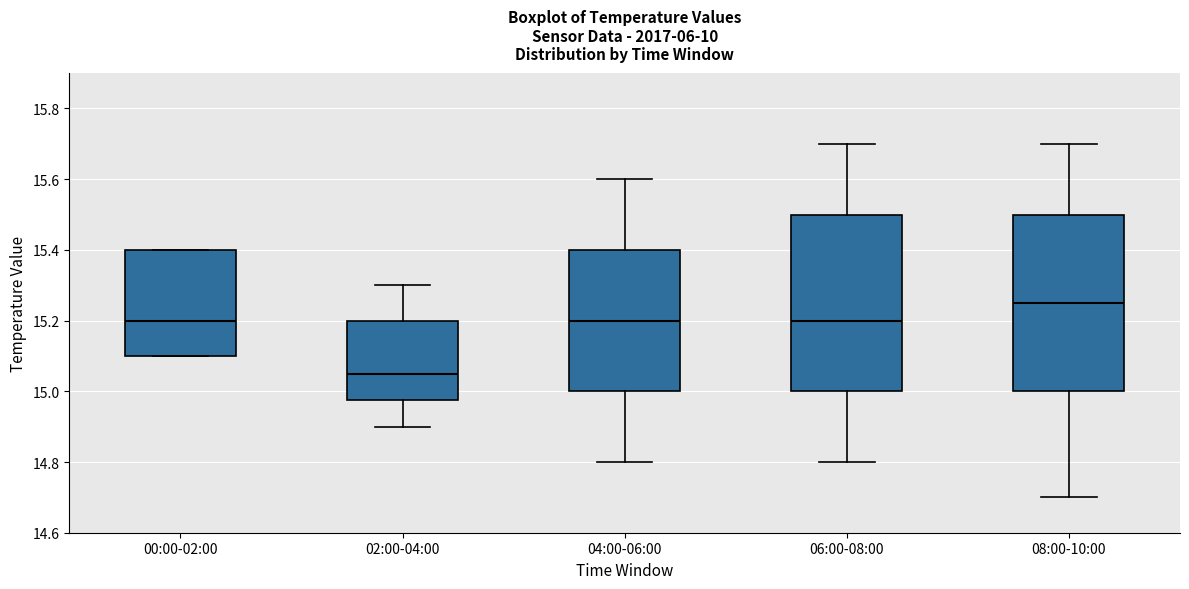

Where does the lower whisker of the box for 06:00-08:00 end on the y-axis? The values are not printed on the chart, so give them approximately, as read against the axis.

14.80